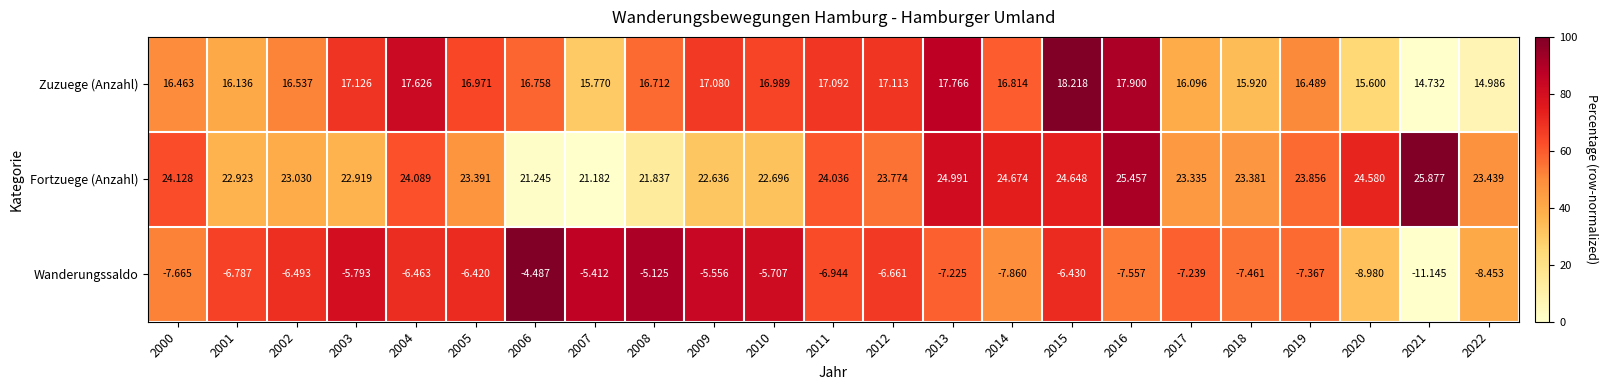

Which series has the widest spread of values?

Wanderungssaldo